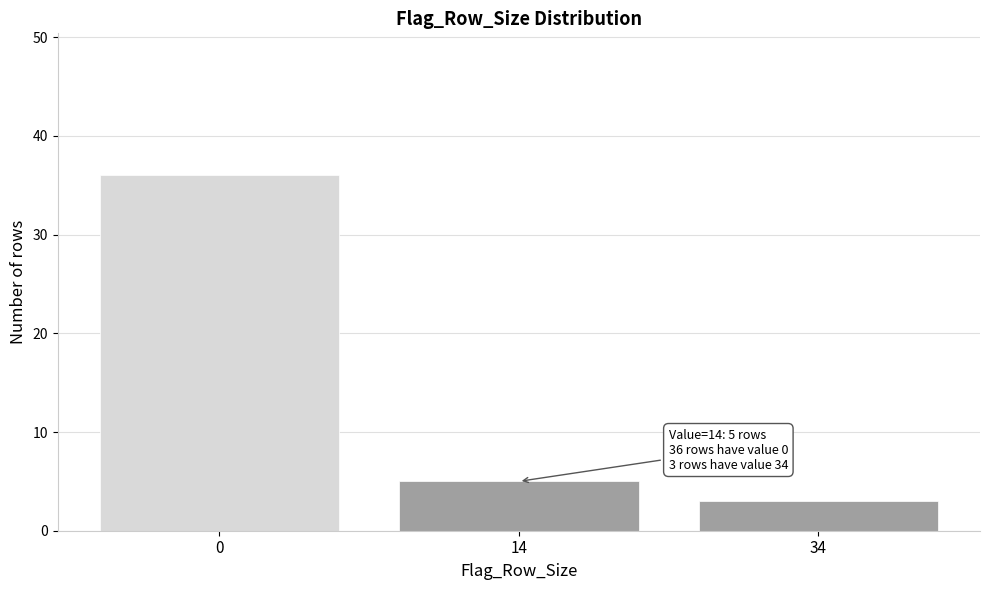

Reading right to left, list all the values displayed in this chart.

3	5	36